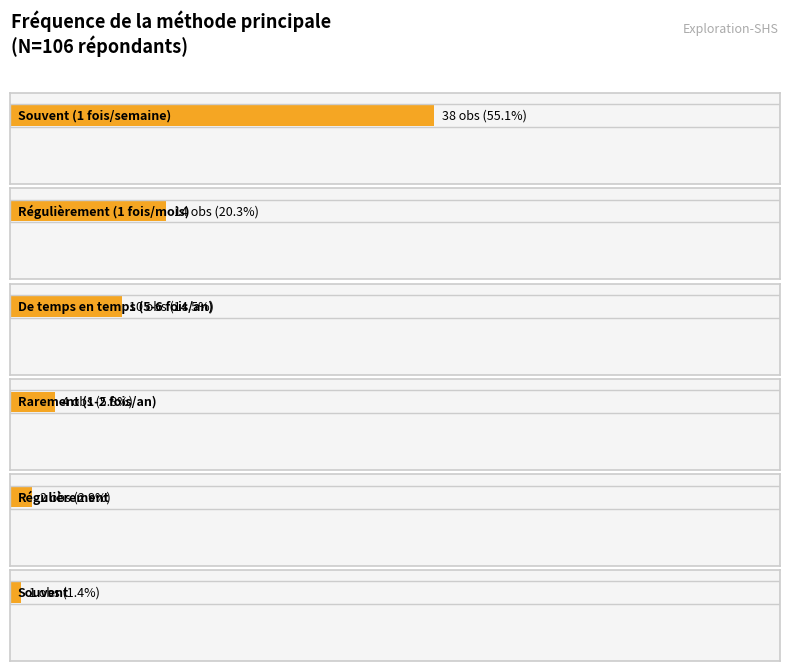

The chart shows a value of 38 at Souvent (1 fois par semaine). True or false?

True